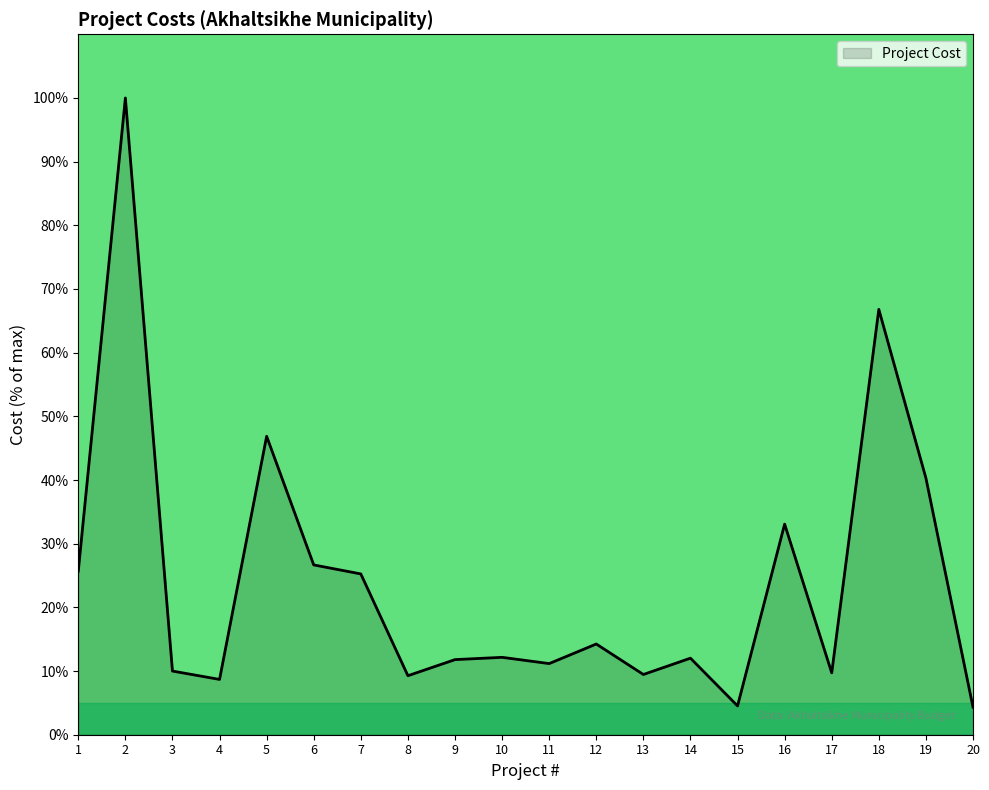

The value at 14 is 20.9. True or false?

False